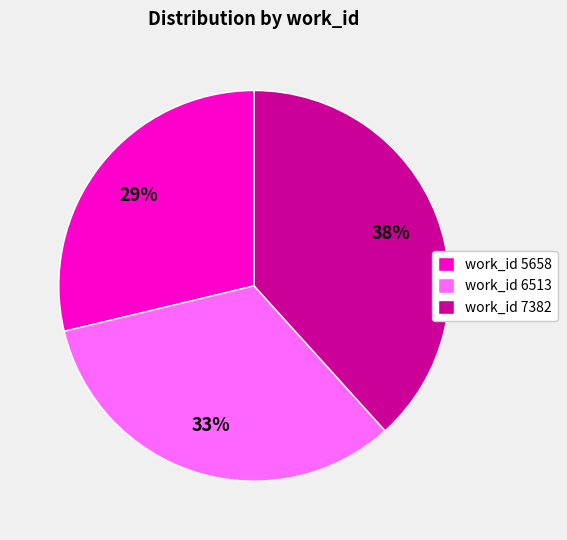

Between work_id 7382 and work_id 5658, which is larger?

work_id 7382